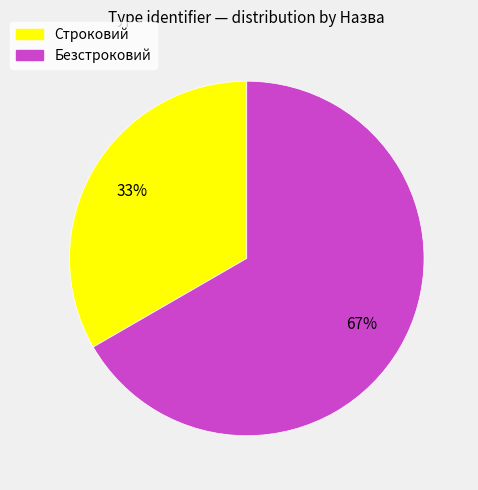

True or false: Строковий accounts for 40% of the total.

False